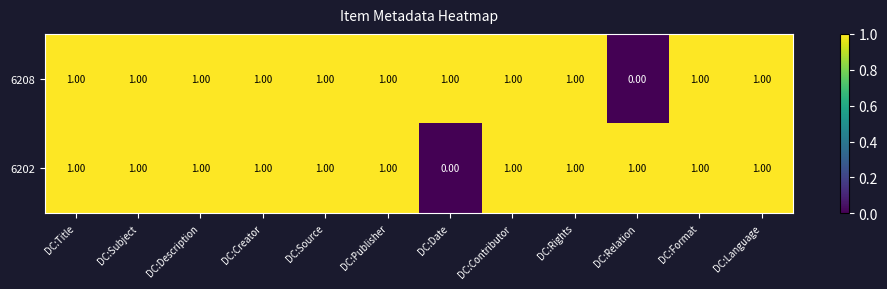

At which label does 6202 reach its minimum?

DC:Date